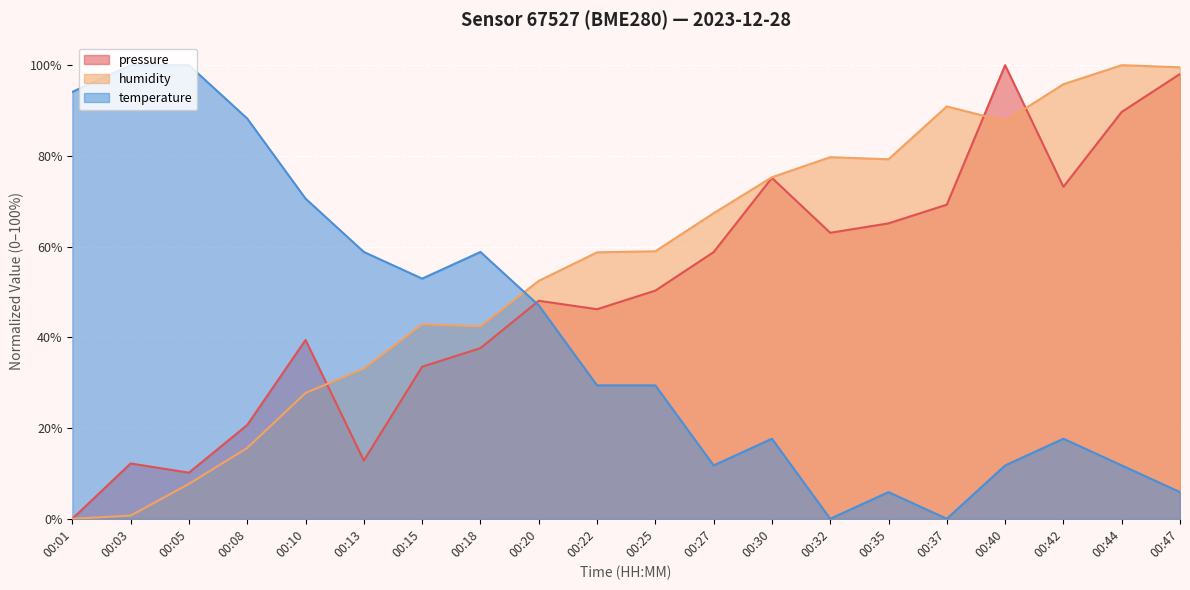

How many lines are shown in the chart?

3